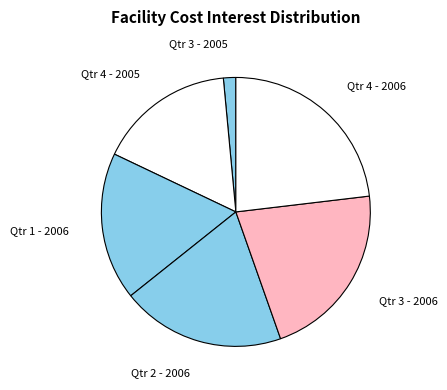

Is there a majority slice in this chart?

No